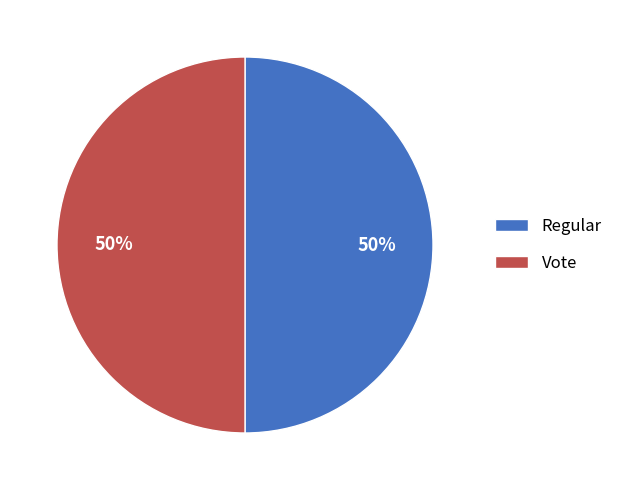

Approximately how many times larger is the value at Vote compared to Regular?

1.0